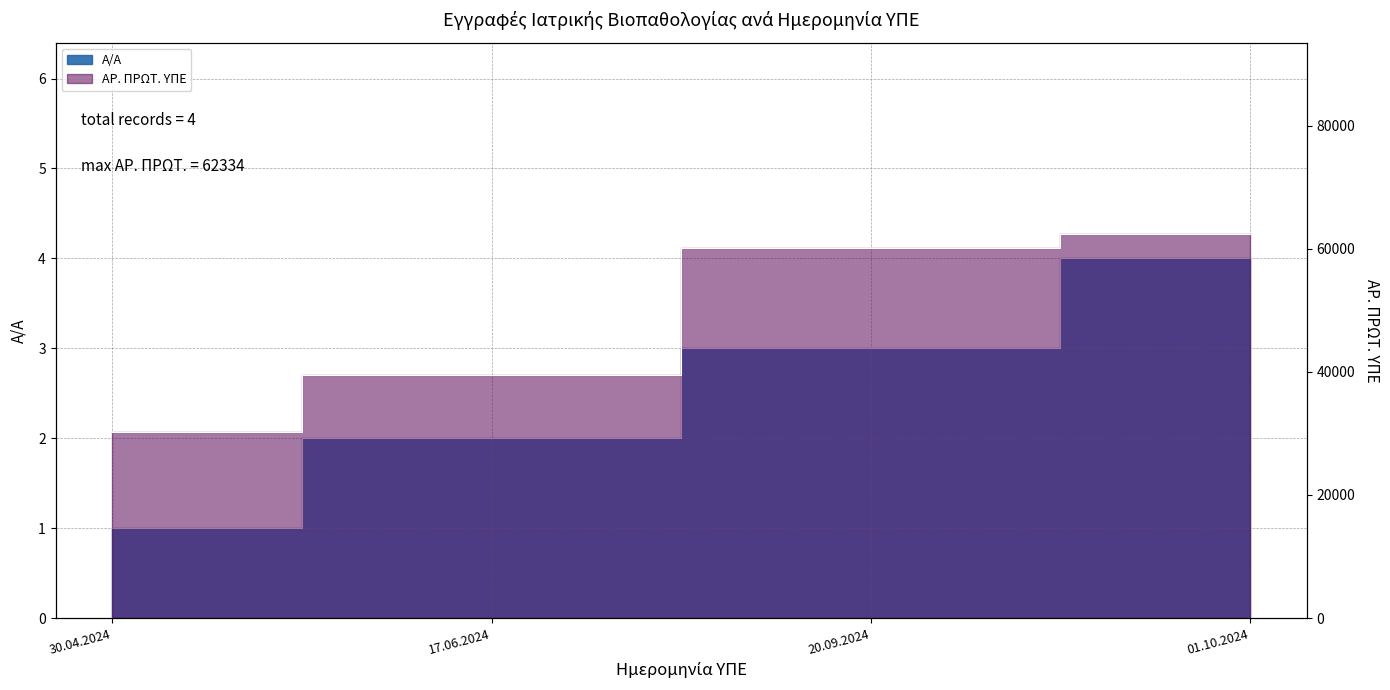

How many lines are shown in the chart?

2